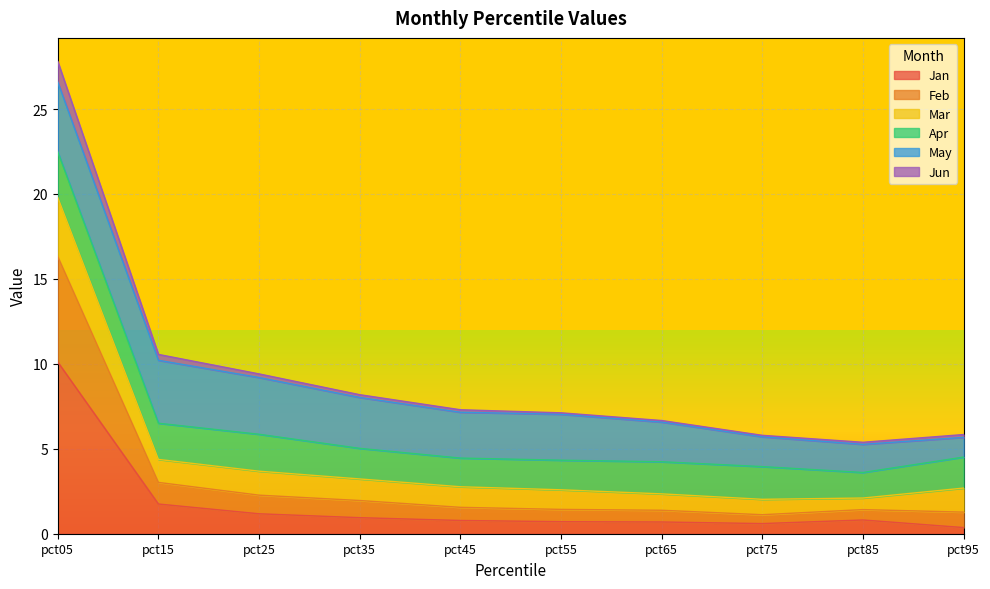

How many lines are shown in the chart?

6